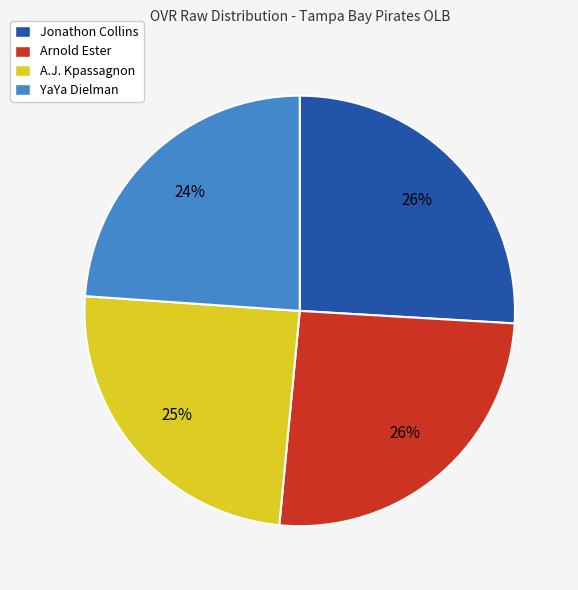

Which category has the smallest portion of the pie?

YaYa Dielman